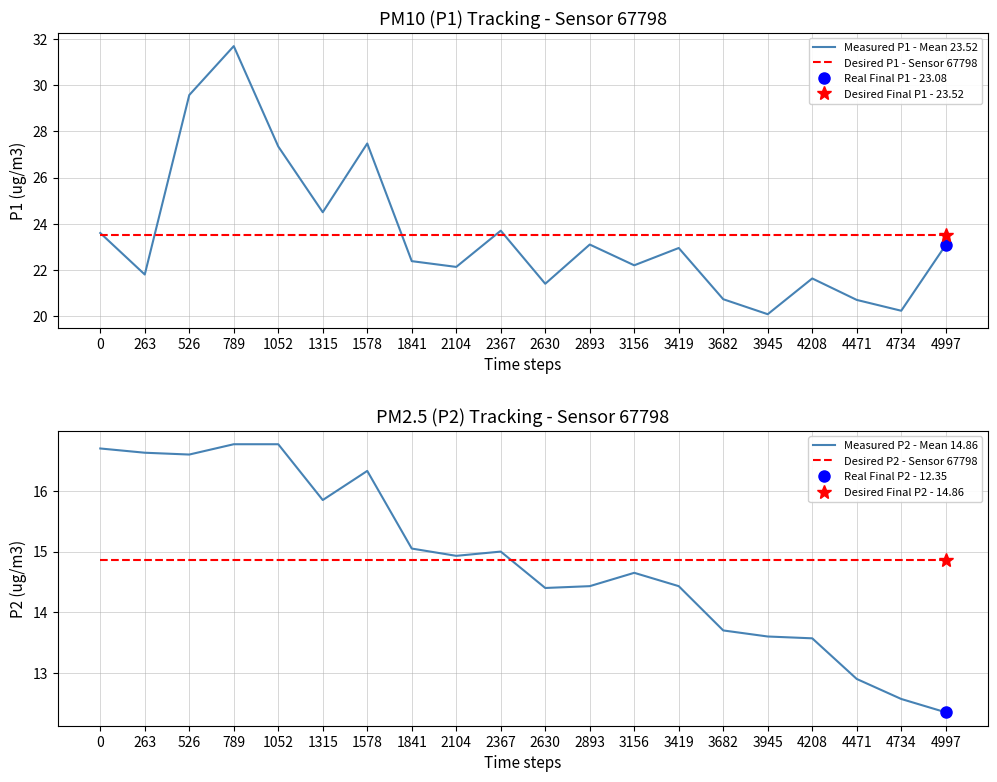

Reading left to right, extract all data points from this chart.

Measured P1 - Mean 23.52: 23.6	21.8	29.6	31.7	27.4	24.5	27.5	22.4	22.1	23.7	21.4	23.1	22.2	22.9	20.7	20.1	21.6	20.7	20.2	23.1
Desired P1 - Sensor 67798: 23.5	23.5	23.5	23.5	23.5	23.5	23.5	23.5	23.5	23.5	23.5	23.5	23.5	23.5	23.5	23.5	23.5	23.5	23.5	23.5
Measured P2 - Mean 14.86: 16.7	16.6	16.6	16.8	16.8	15.8	16.3	15.1	14.9	15.0	14.4	14.4	14.7	14.4	13.7	13.6	13.6	12.9	12.6	12.3
Desired P2 - Sensor 67798: 14.9	14.9	14.9	14.9	14.9	14.9	14.9	14.9	14.9	14.9	14.9	14.9	14.9	14.9	14.9	14.9	14.9	14.9	14.9	14.9